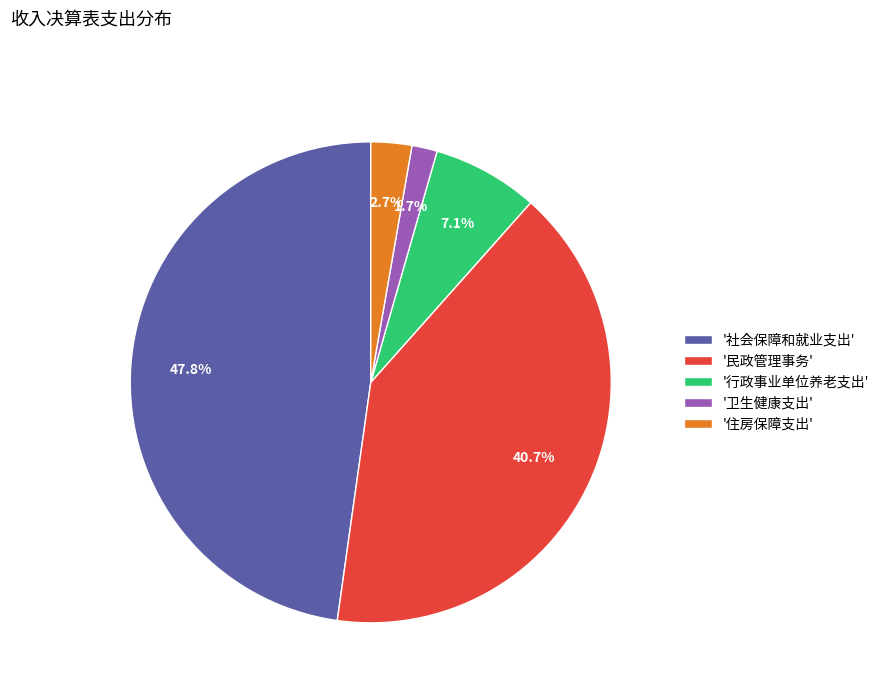

Combined, do '社会保障和就业支出' and '卫生健康支出' account for over 50%?

No